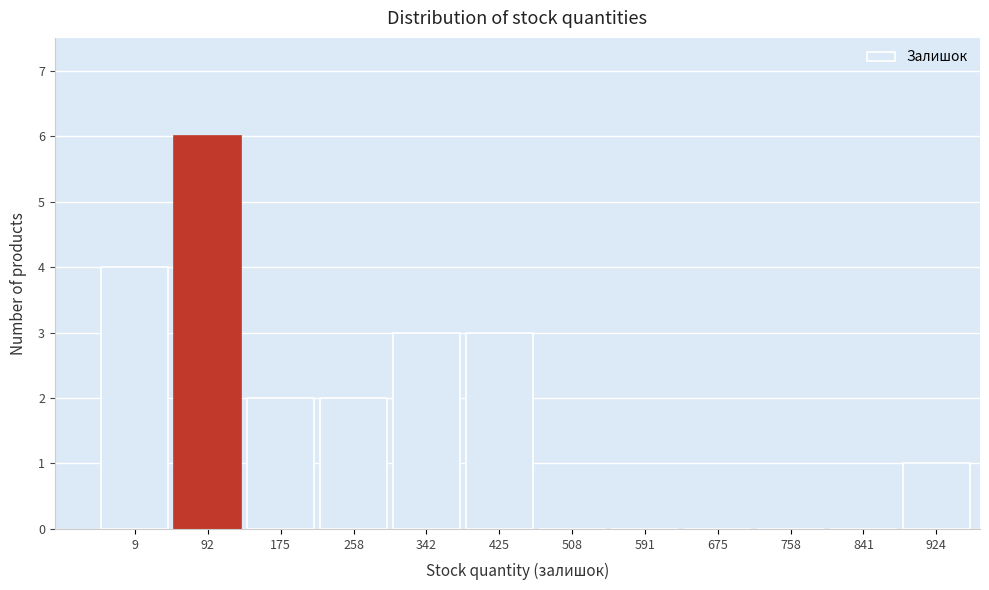

Reading right to left, extract all data points from this chart.

924=1	841=0	758=0	675=0	591=0	508=0	425=3	342=3	258=2	175=2	92=6	9=4